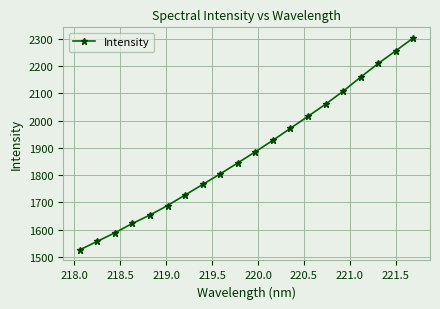

What is the value of the 8th point from the left?

1765.3